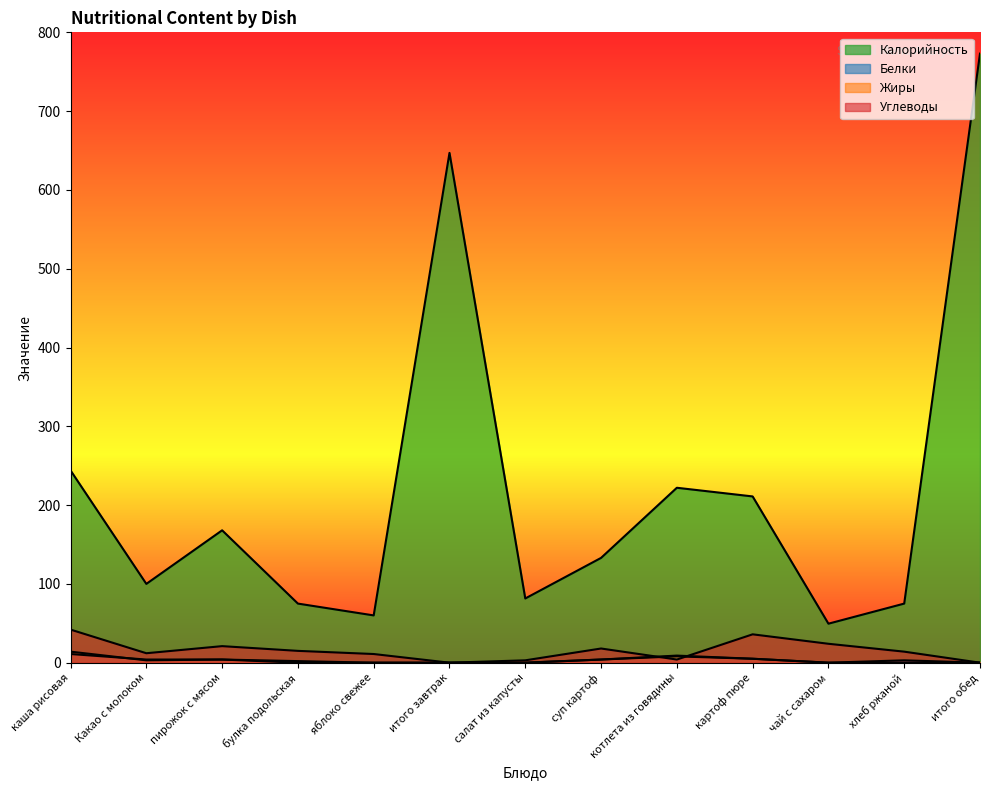

The Калорийность series shows 214.0 at суп картоф. True or false?

False